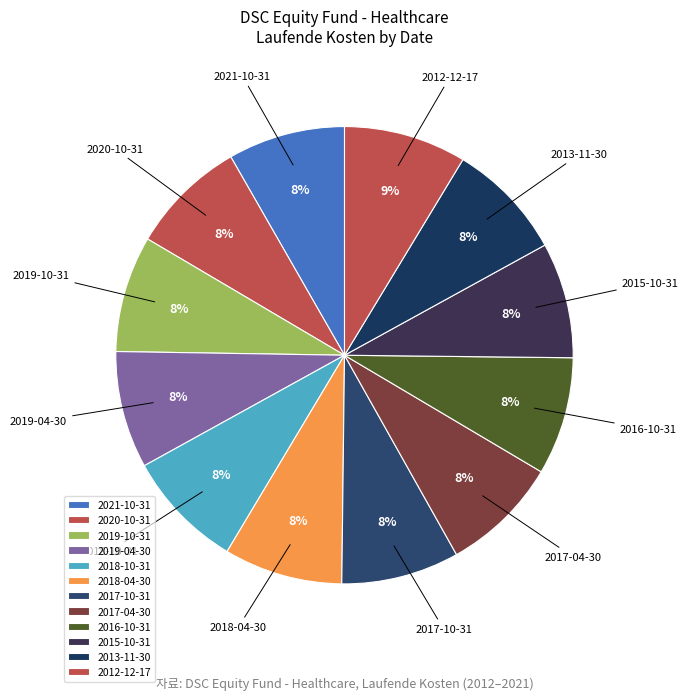

To the nearest percent, what portion does 2019-04-30 represent?

8%